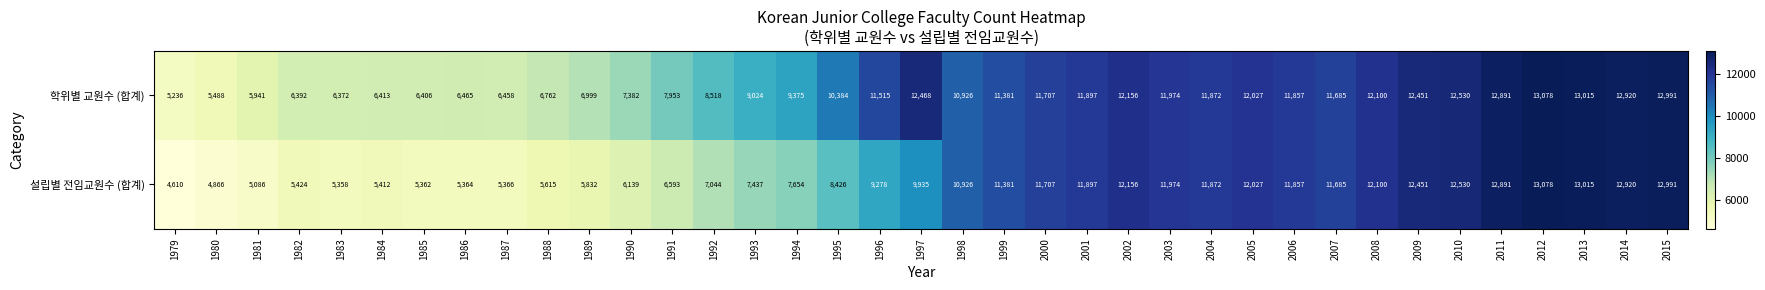

Between 1988 and 1999, which series saw the biggest shift?

설립별 전임교원수 (합계)